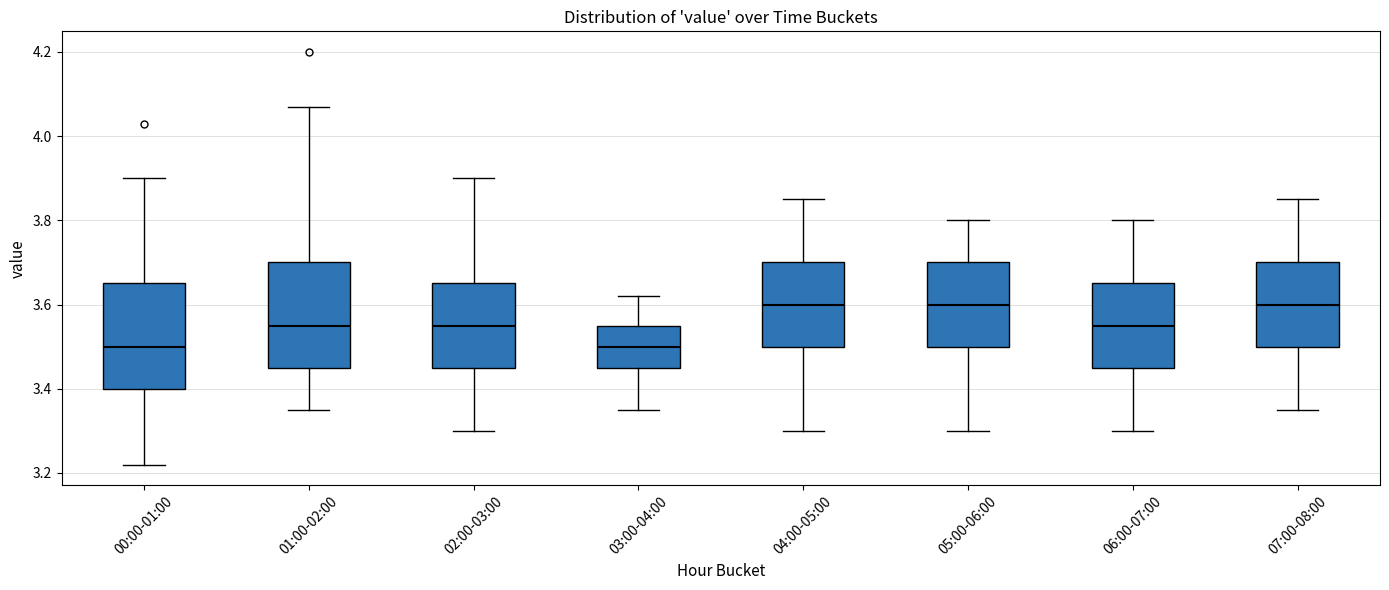

Reading left to right, read every box against the y-axis: the position of its median line, the range the box covers, and the ends of its whiskers. The values are not printed on the chart, so give them approximately, as read against the axis.

00:00-01:00: median 3.50, box 3.40 to 3.66, whiskers 3.22 to 3.90
01:00-02:00: median 3.56, box 3.46 to 3.70, whiskers 3.36 to 4.08
02:00-03:00: median 3.56, box 3.46 to 3.66, whiskers 3.30 to 3.90
03:00-04:00: median 3.50, box 3.46 to 3.56, whiskers 3.36 to 3.62
04:00-05:00: median 3.60, box 3.50 to 3.70, whiskers 3.30 to 3.86
05:00-06:00: median 3.60, box 3.50 to 3.70, whiskers 3.30 to 3.80
06:00-07:00: median 3.56, box 3.46 to 3.66, whiskers 3.30 to 3.80
07:00-08:00: median 3.60, box 3.50 to 3.70, whiskers 3.36 to 3.86